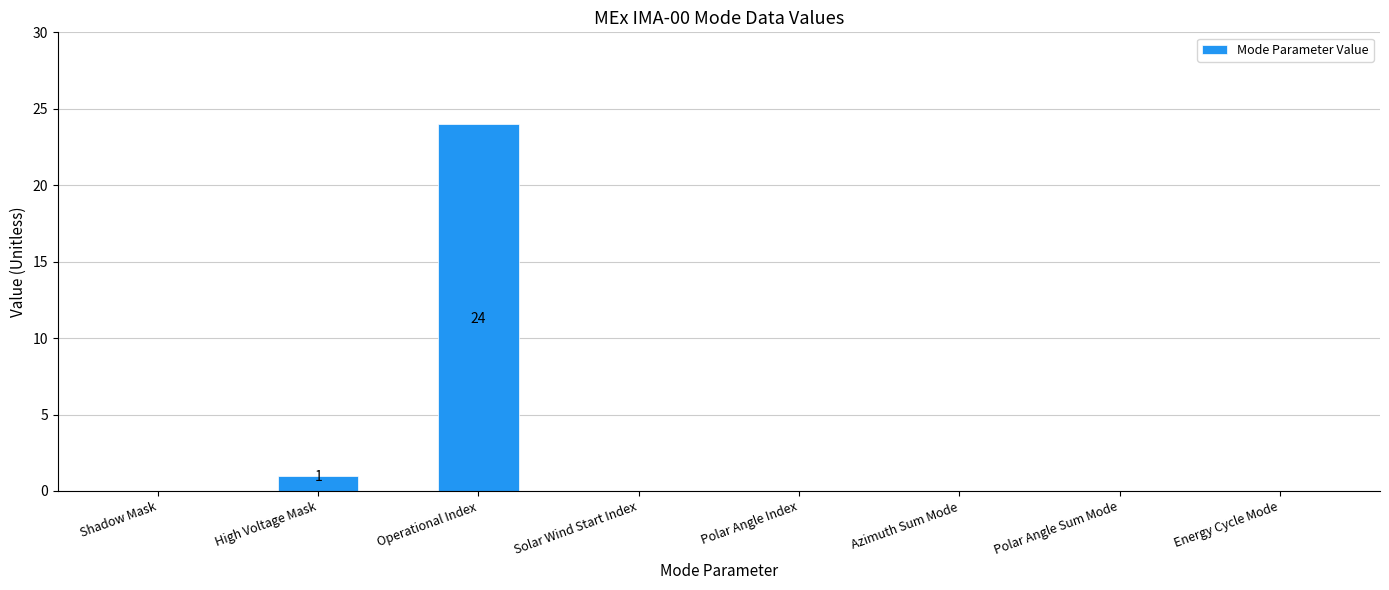

What is the change in value from Operational Index to Polar Angle Sum Mode?

-24